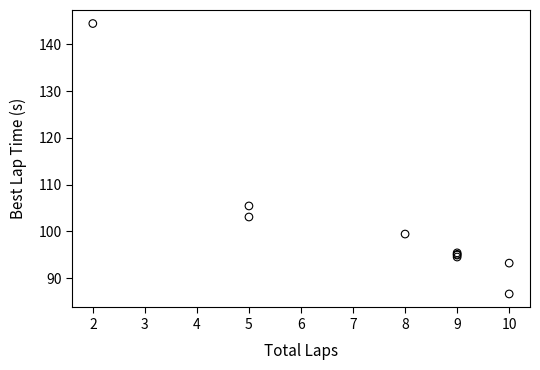

What Y value in the scatter plot is closest to 115?

105.4